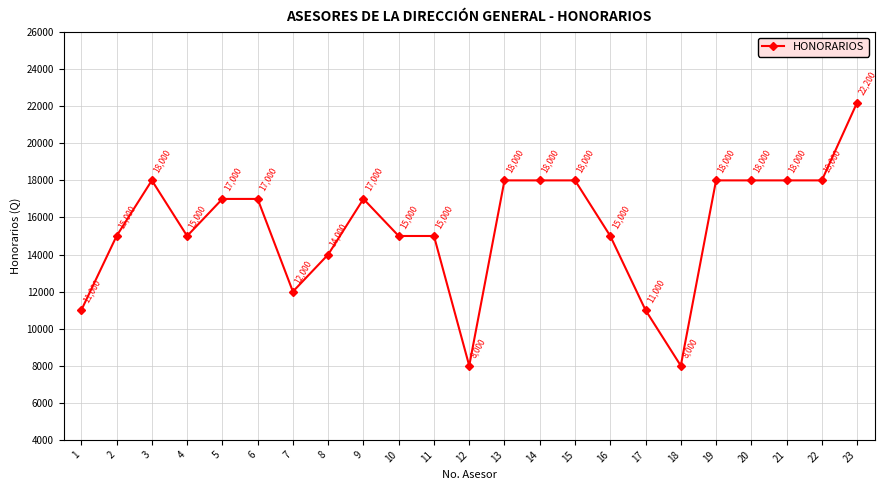

What is the value of the 6th point from the left?

17000